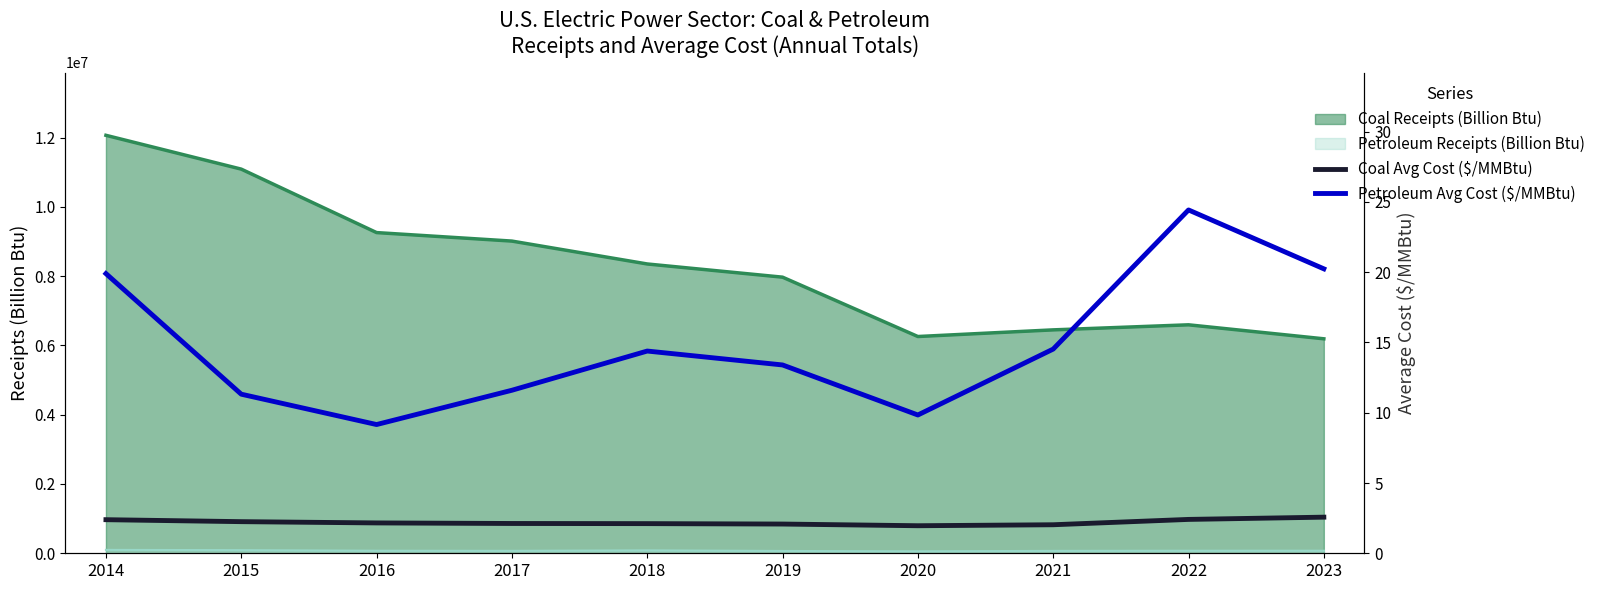

What is the spread (max minus min) of values at 2021?

12.5